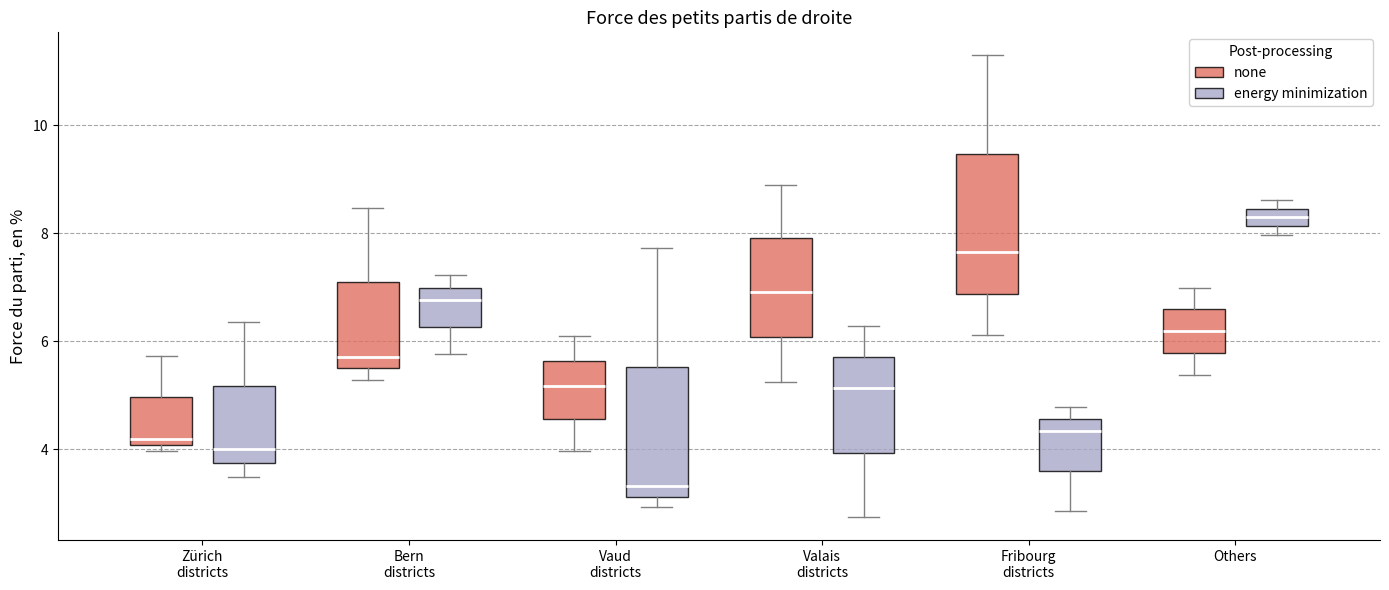

Where is the upper edge of the box for Others (energy minimization) on the y-axis? The values are not printed on the chart, so give them approximately, as read against the axis.

8.4